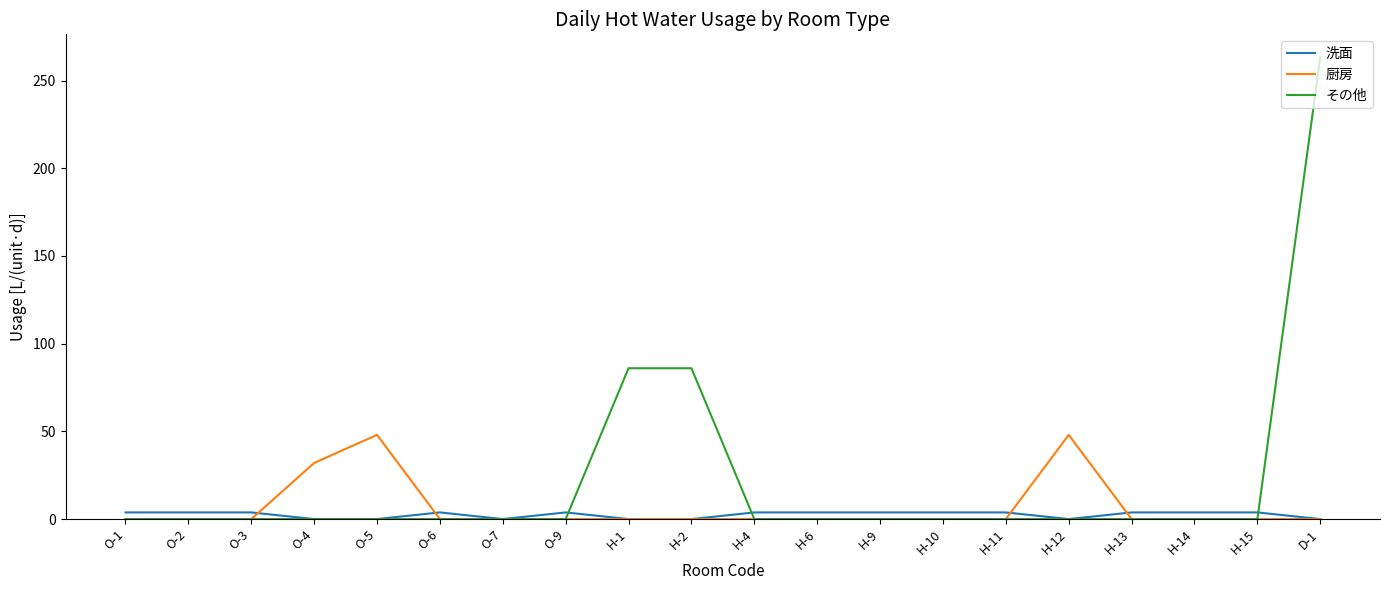

Rank the series by their average value, from highest to lowest.

その他, 厨房, 洗面